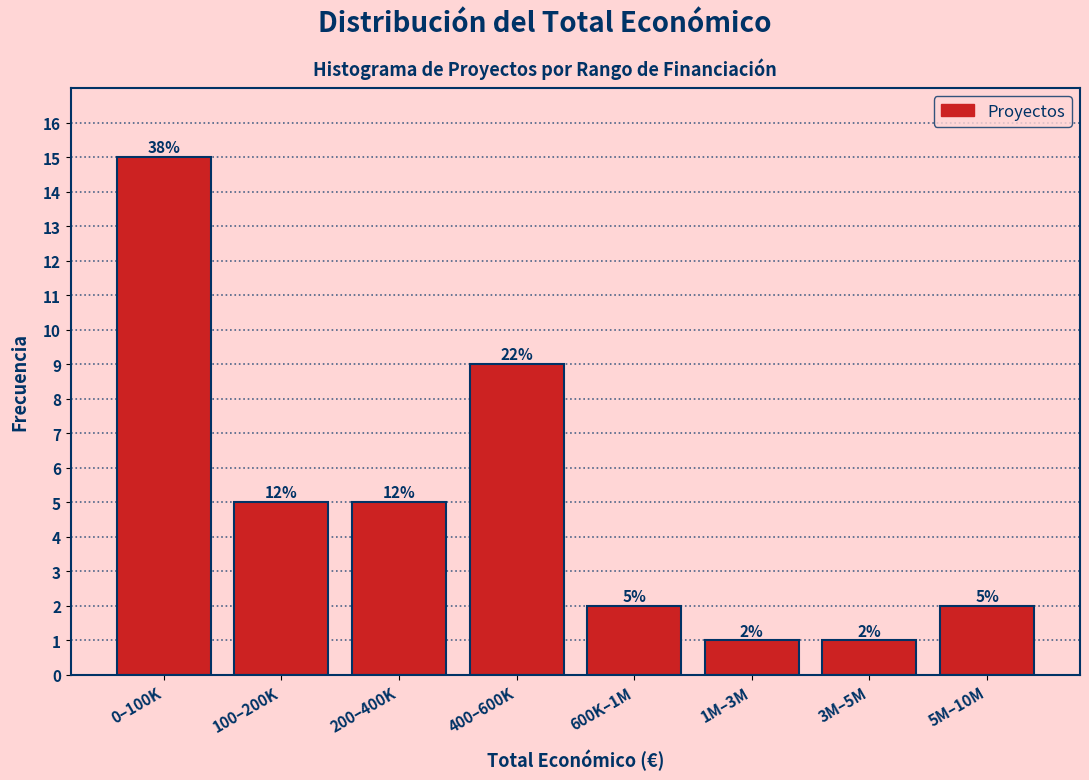

Reading left to right, list all the values displayed in this chart.

15	5	5	9	2	1	1	2